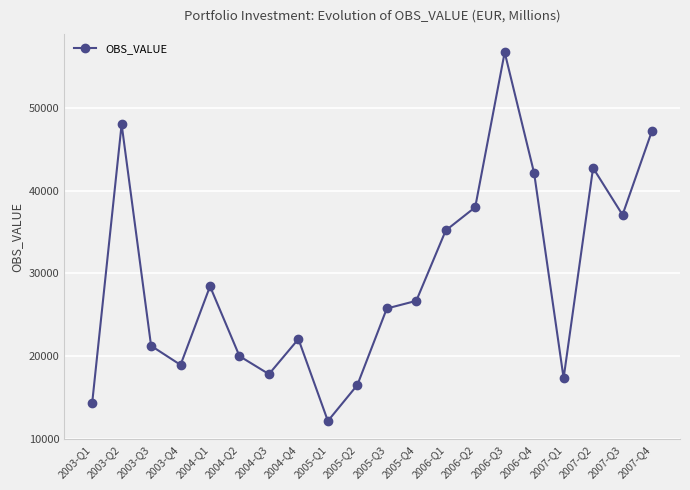

Is it true that the value at 2004-Q4 is 22069.2?

True